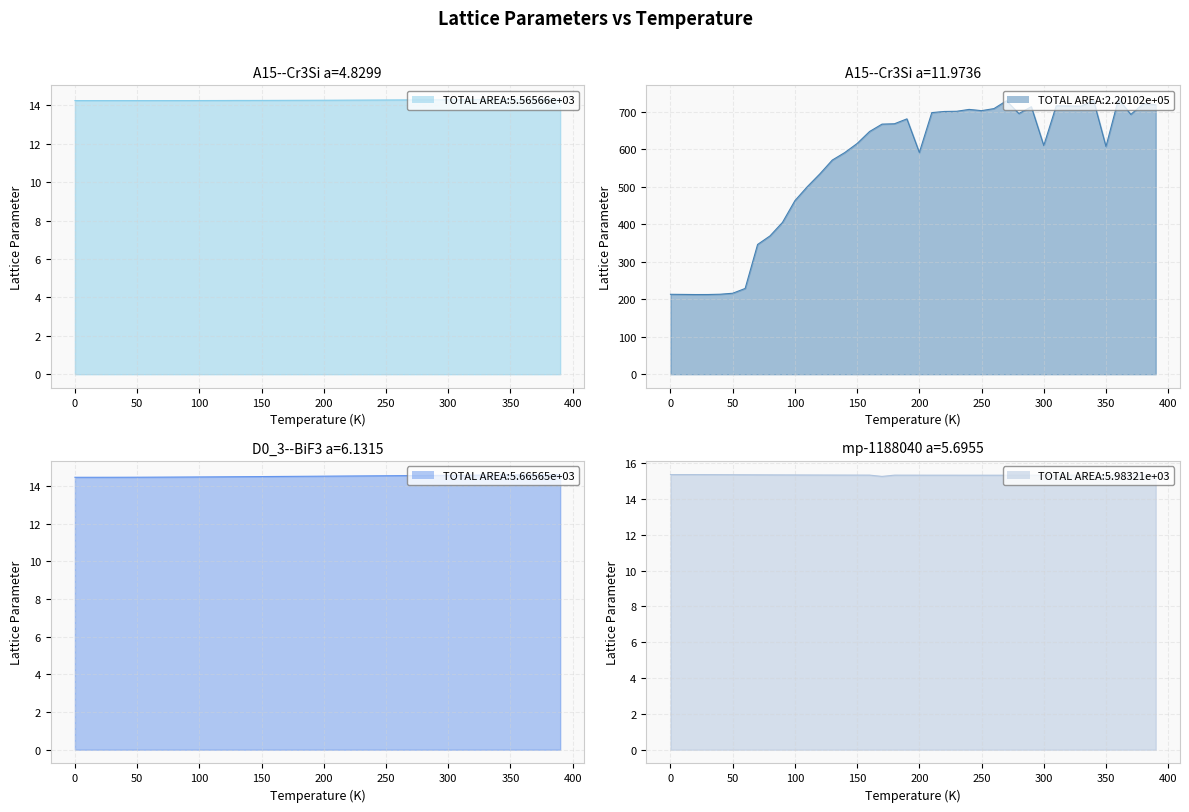

What is the highest value of the A15--Cr3Si a=11.9736 series?

733.8